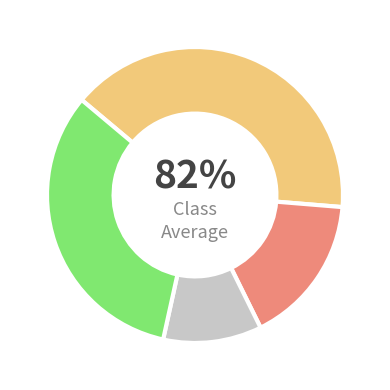

To the nearest percent, what portion does 24 represent?

5%